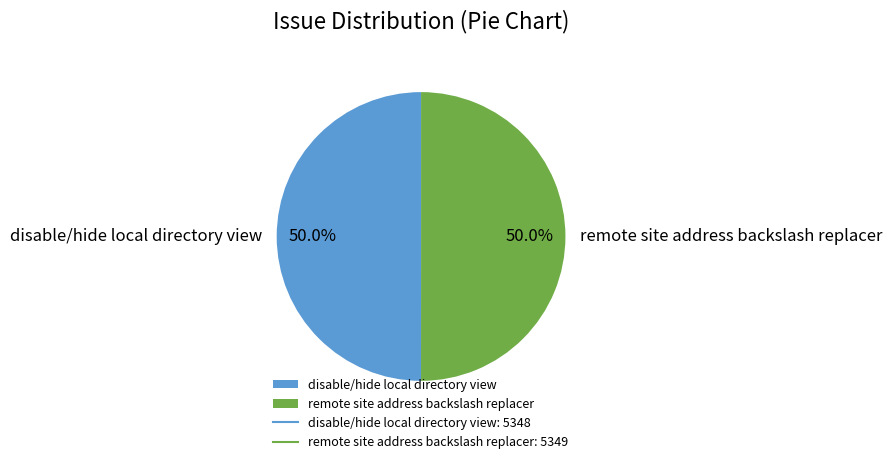

What percentage is NOT represented by remote site address backslash replacer?

50.0%